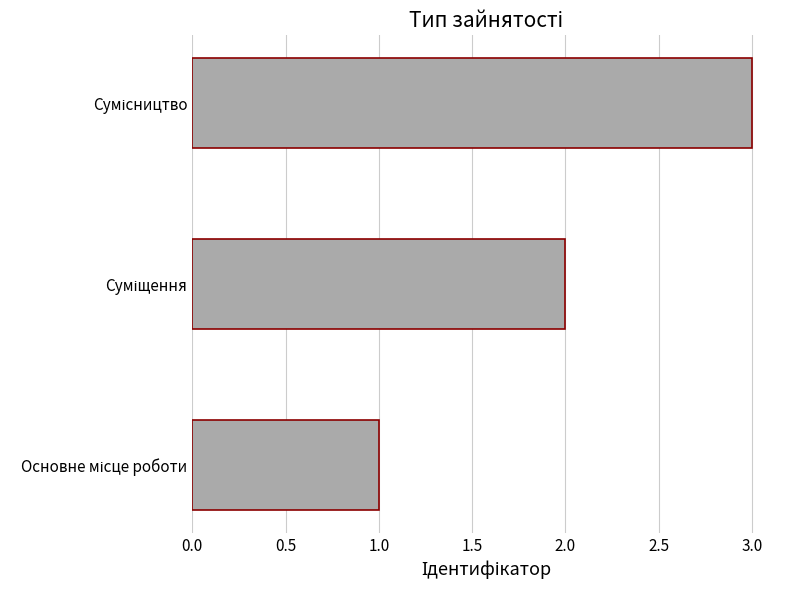

What is the difference between the maximum and second lowest values?

1